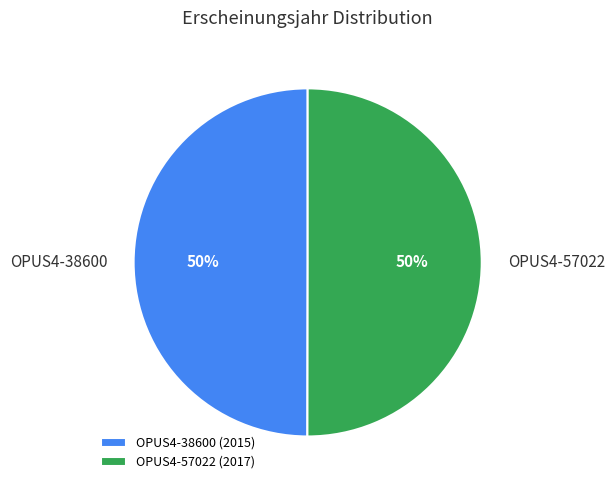

To the nearest percent, what is the average slice percentage?

50%